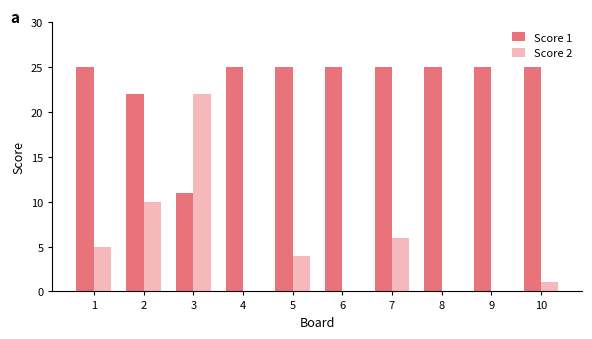

The value of Score 2 at 6 is -10. True or false?

False